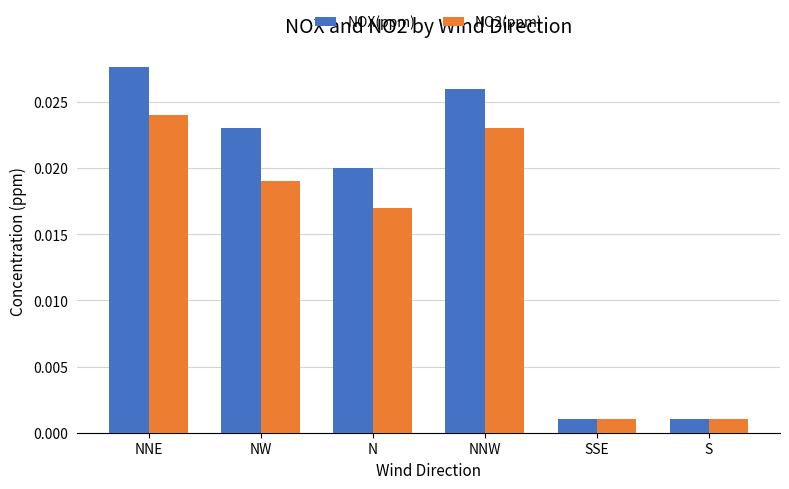

Which series has the widest spread of values?

NOX(ppm)